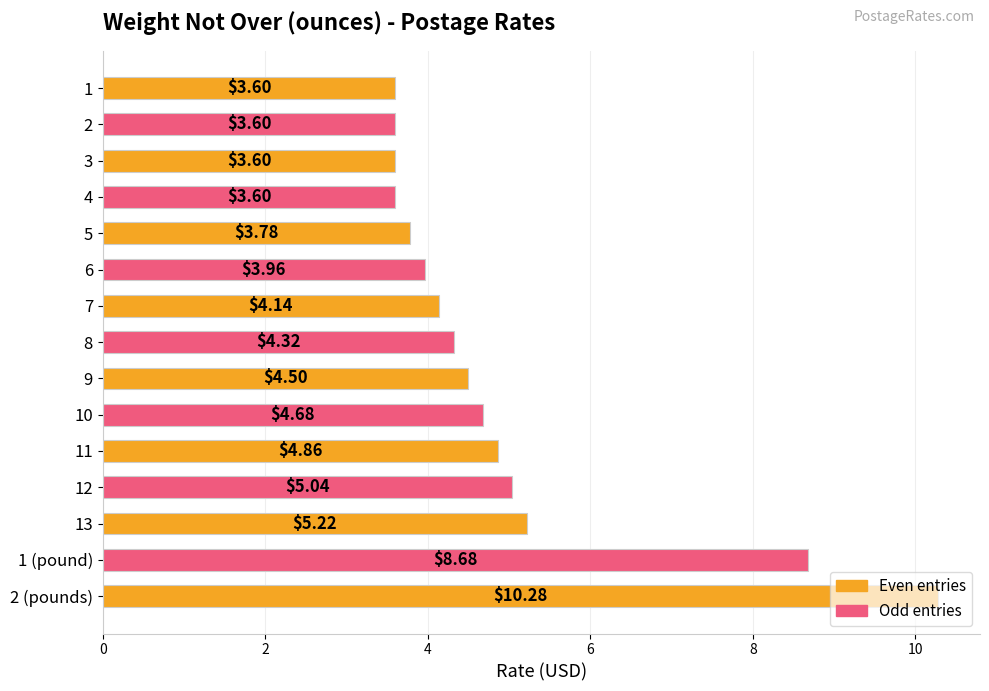

Is it true that the value at 10 is 2.9?

False